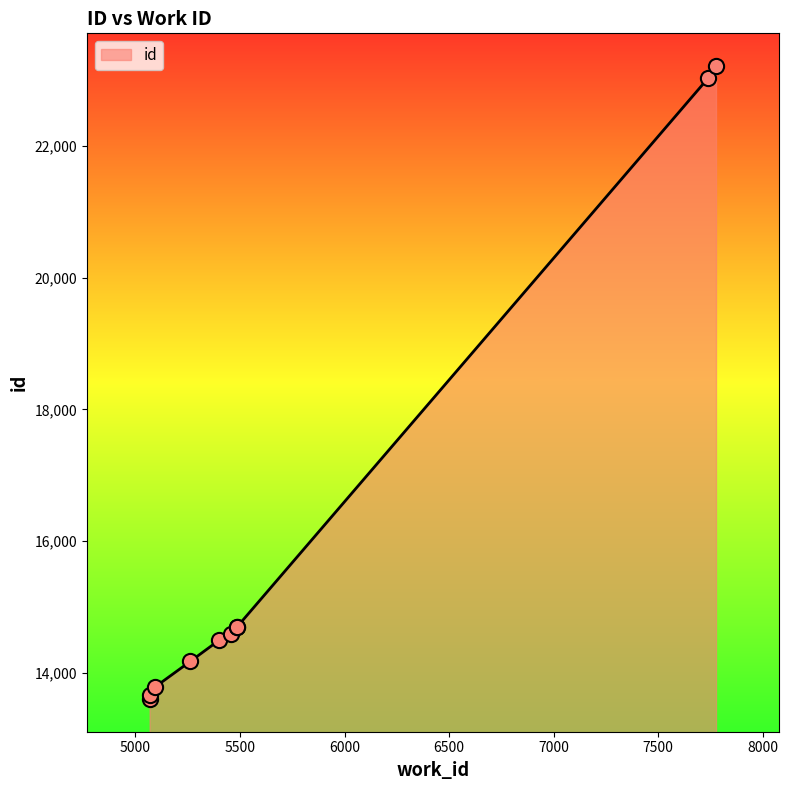

Approximately how many times larger is the value at 5485 compared to 7776?

0.6